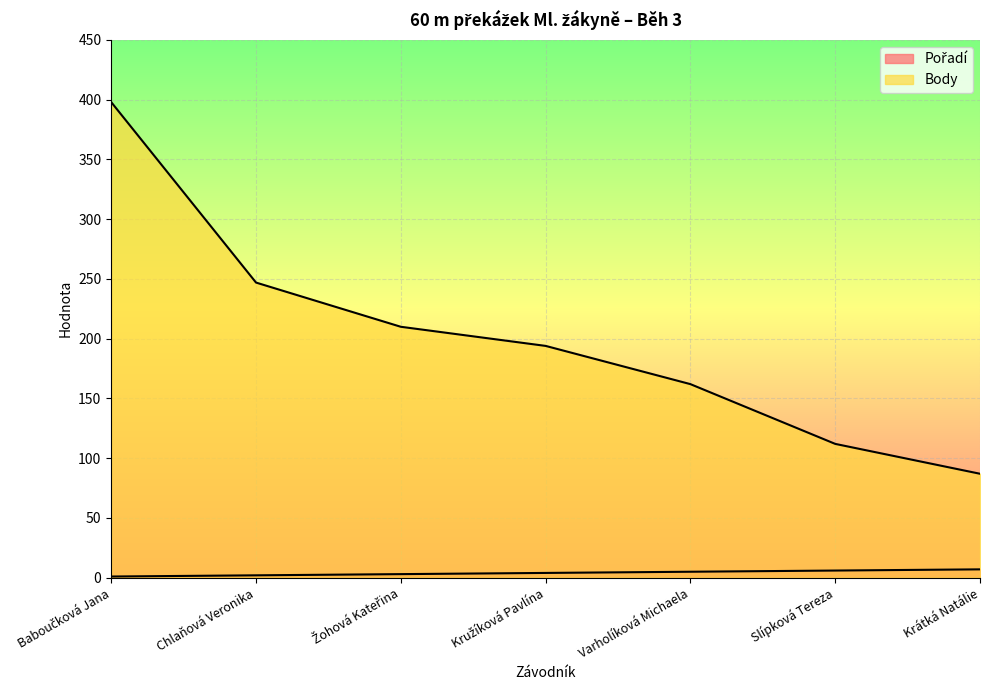

True or false: Pořadí and Body intersect in this chart.

False